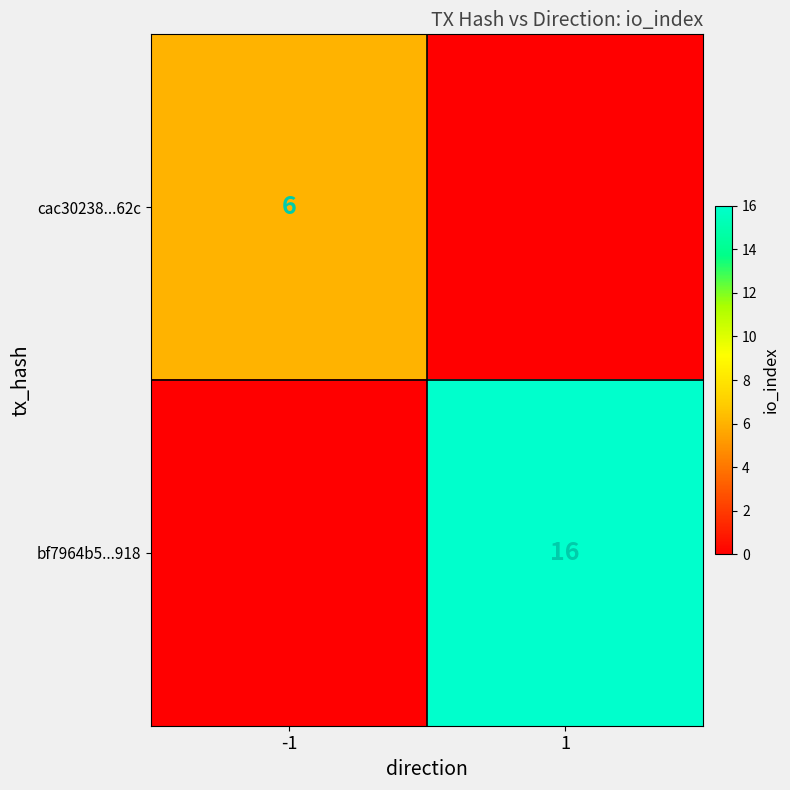

At which category is the sum across all series the highest?

1